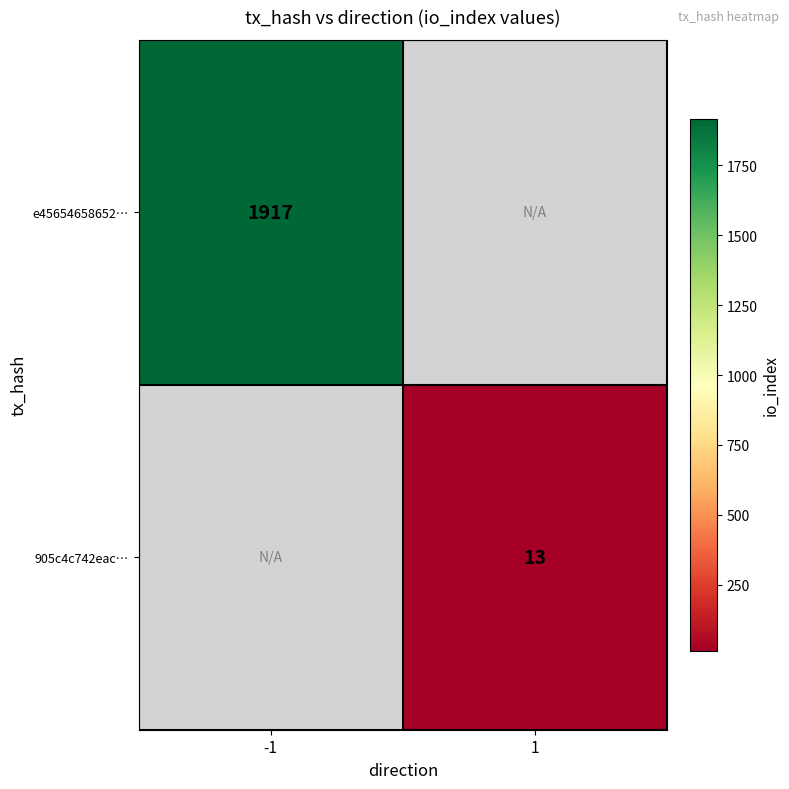

The value of e45654658652… at -1 is 1917. True or false?

True